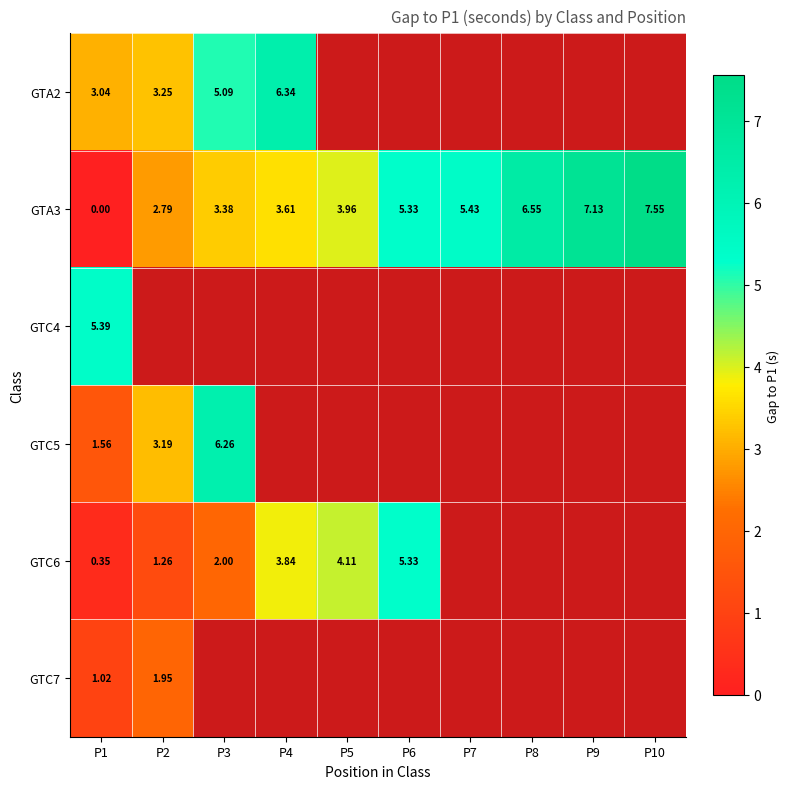

At which category is the sum across all series the highest?

P1